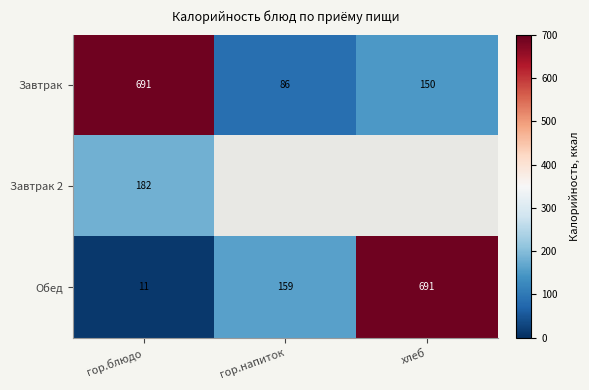

At which category is the sum across all series the highest?

гор.блюдо